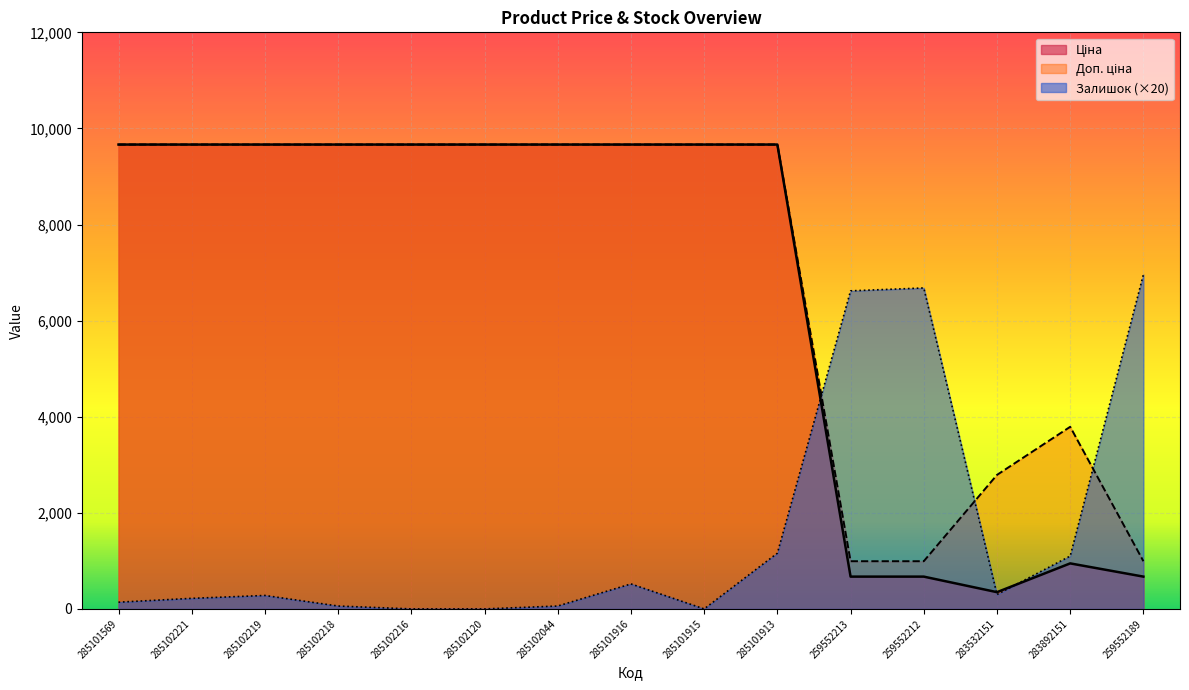

How many lines are shown in the chart?

3